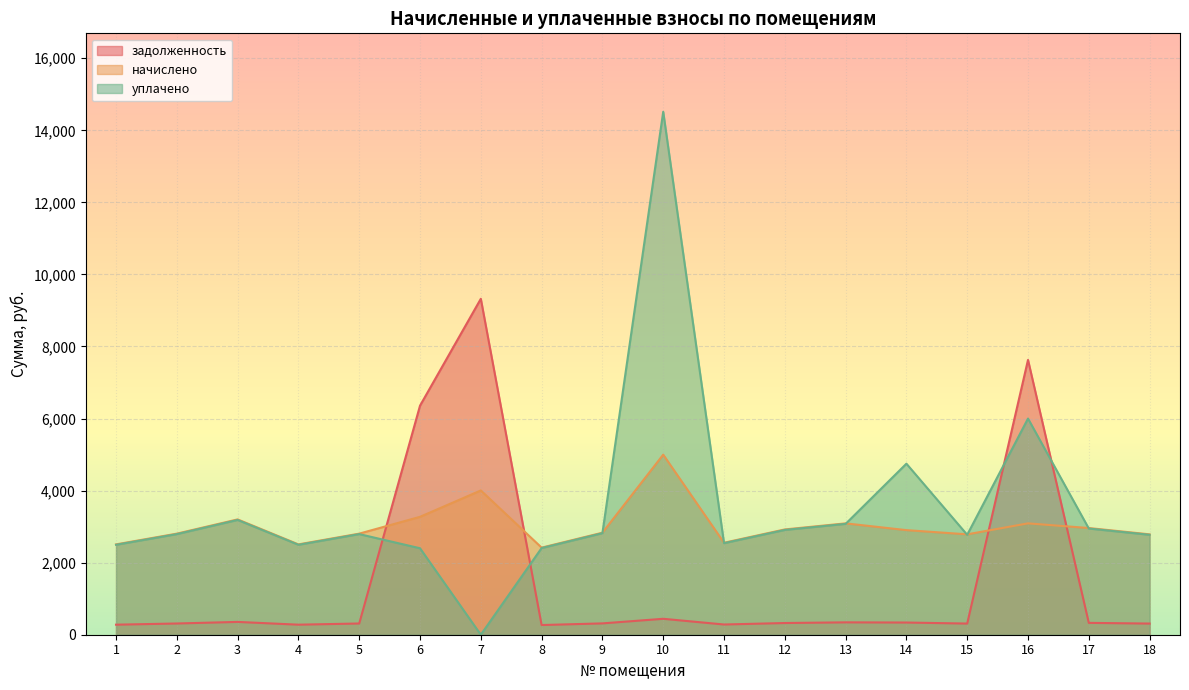

At 8, list the series in order from largest to smallest.

начислено, уплачено, задолженность